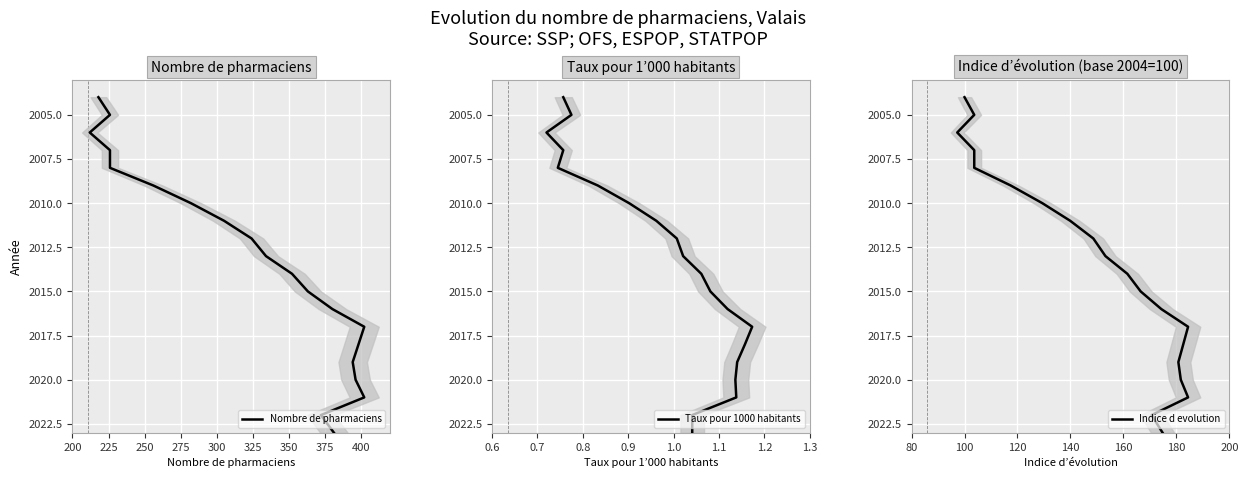

True or false: Nombre de pharmaciens and Indice d evolution cross at least once.

False